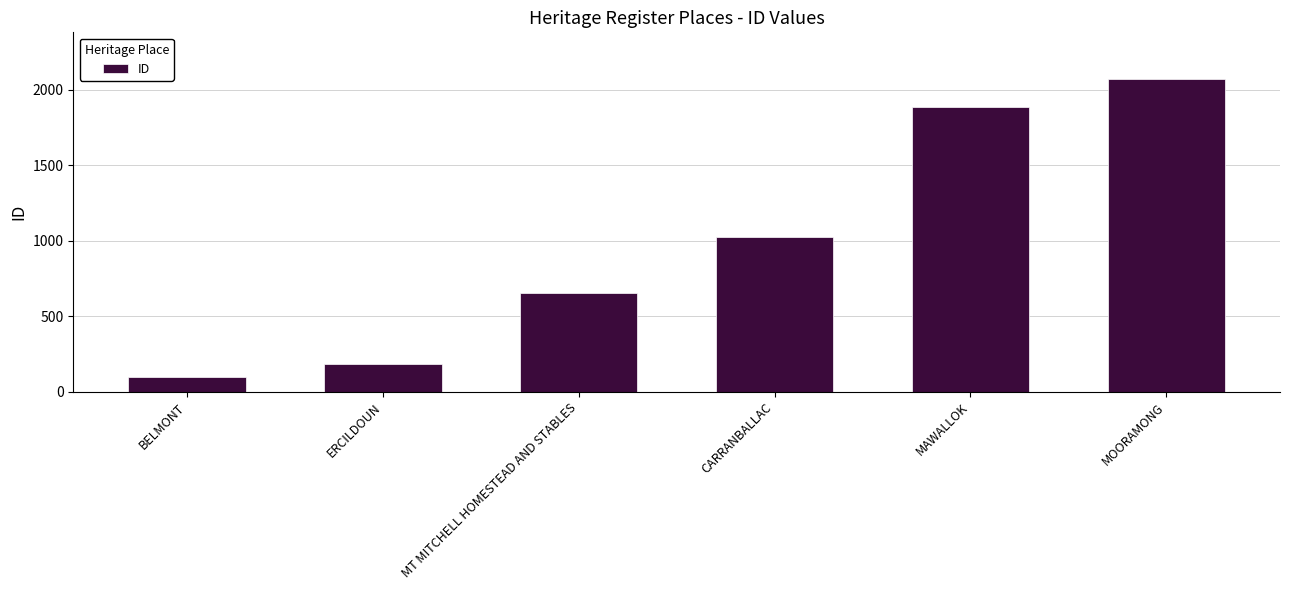

Which category has the highest value across all series?

MOORAMONG